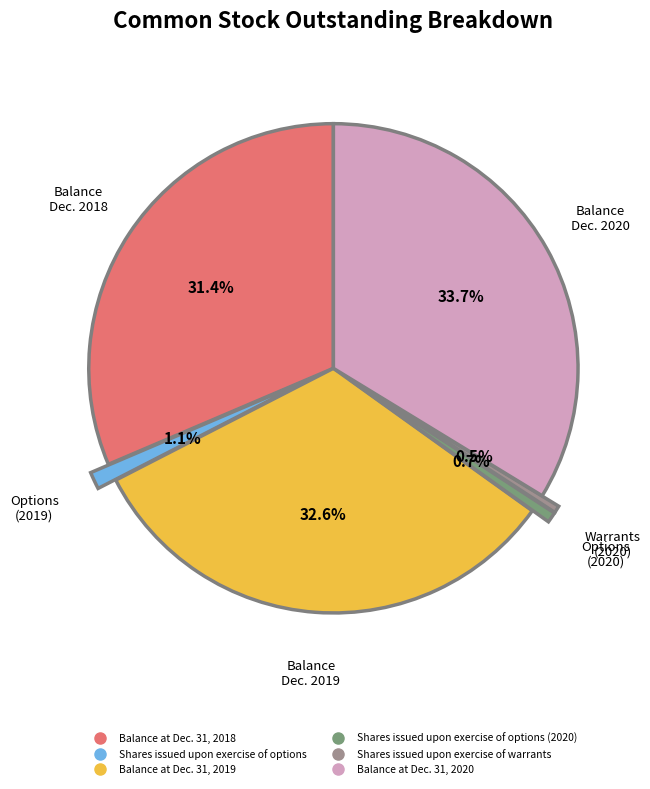

Is there a majority slice in this chart?

No